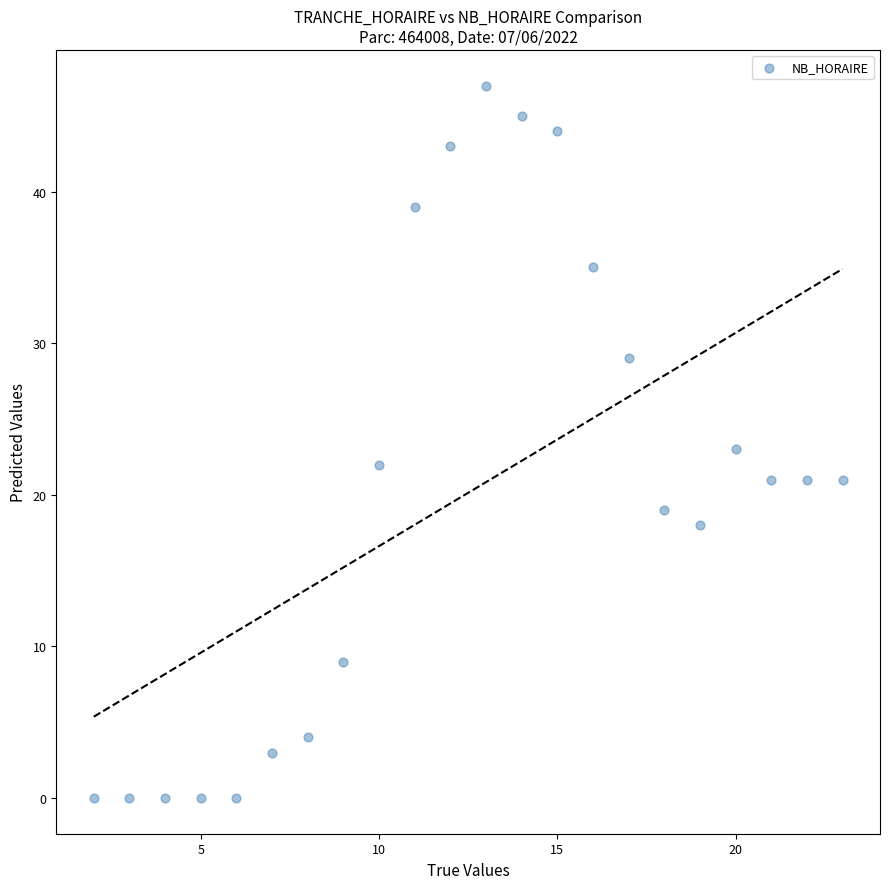

What is the range of X values (max minus min)?

21